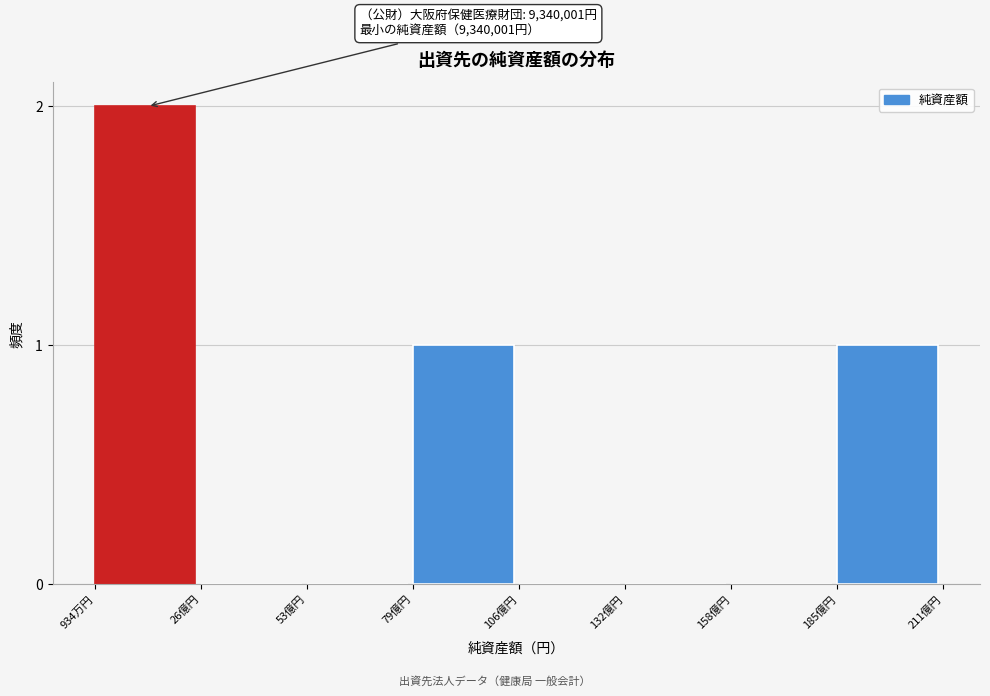

Reading left to right, what are all the values shown in this chart?

934万円=2	26億円=0	53億円=0	79億円=1	106億円=0	132億円=0	158億円=0	185億円=1